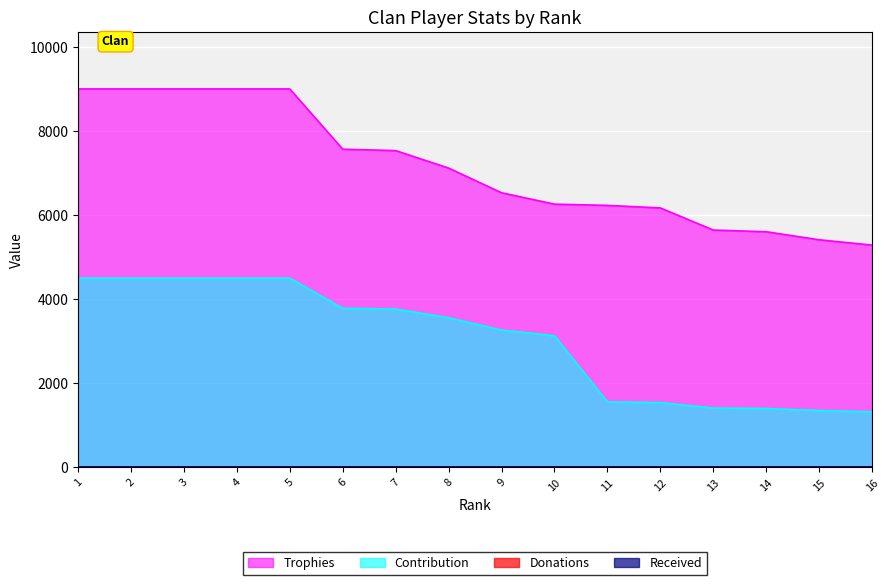

What is the sum of the Trophies values at 11 and 8?

13349